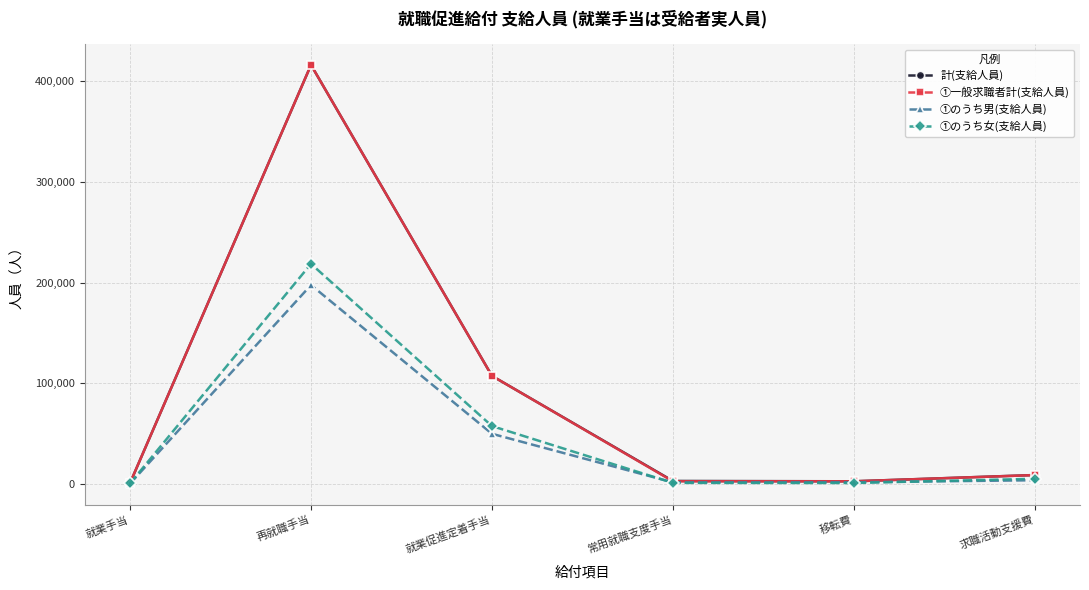

What are all the series names shown in the legend?

計(支給人員), ①一般求職者計(支給人員), ①のうち男(支給人員), ①のうち女(支給人員)